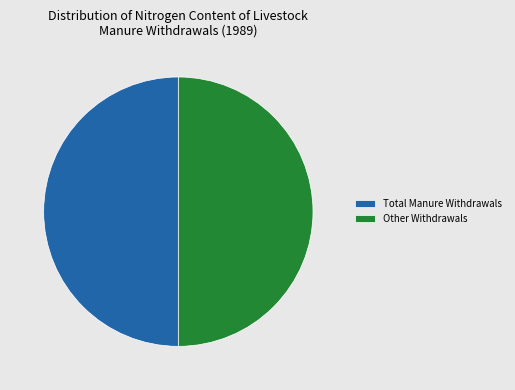

Is it true that Other Withdrawals is 50% of the pie?

True